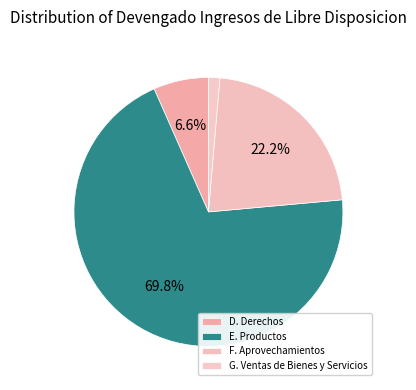

Count the number of slices in the pie.

4